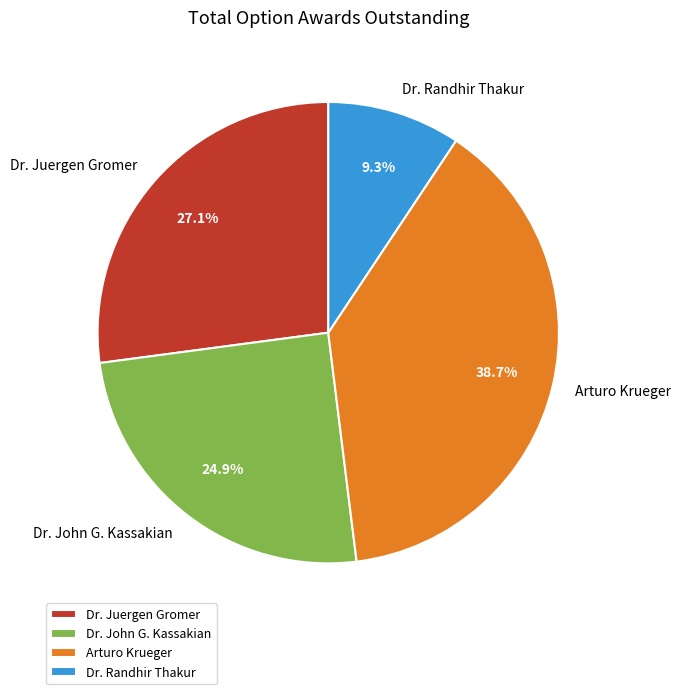

Does Dr. John G. Kassakian represent more than half of the total?

No